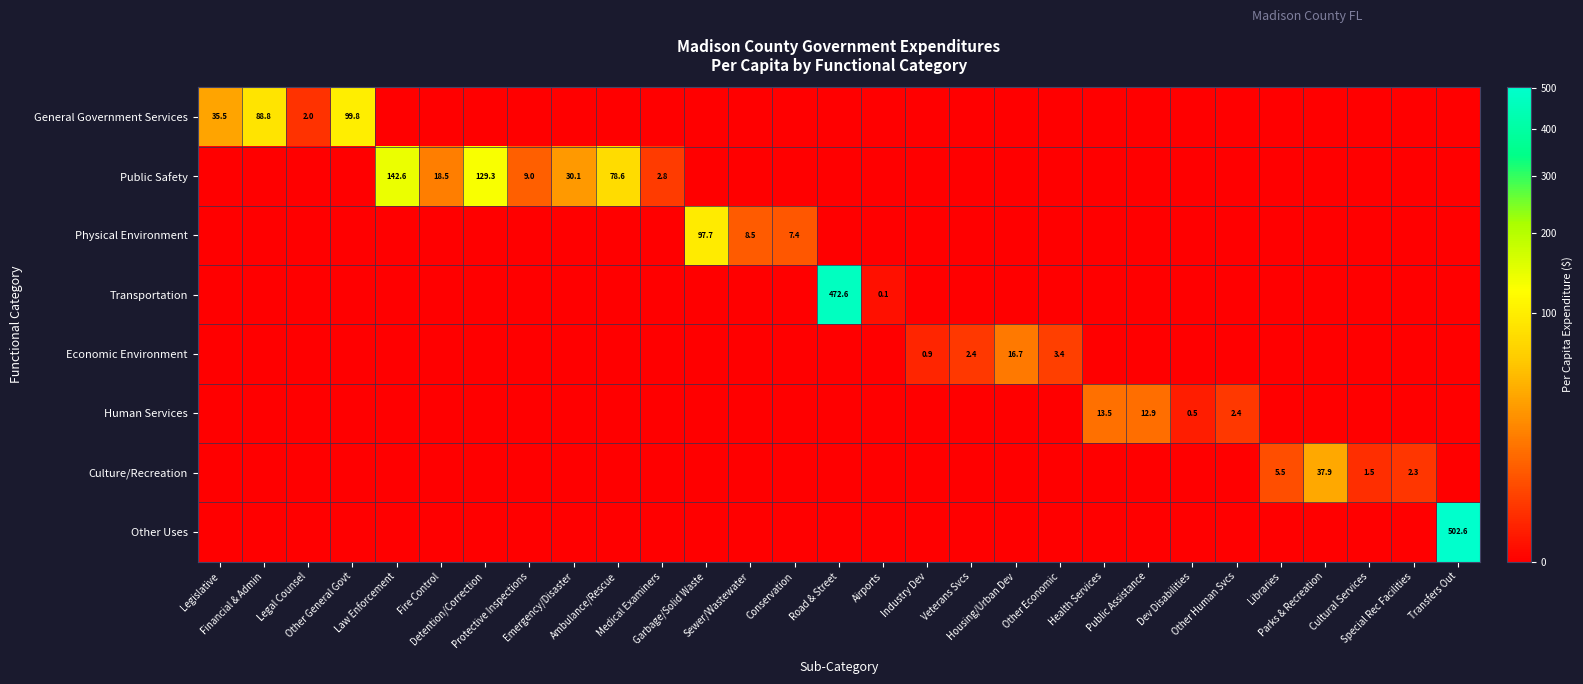

At how many categories does at least one series exceed 357?

2